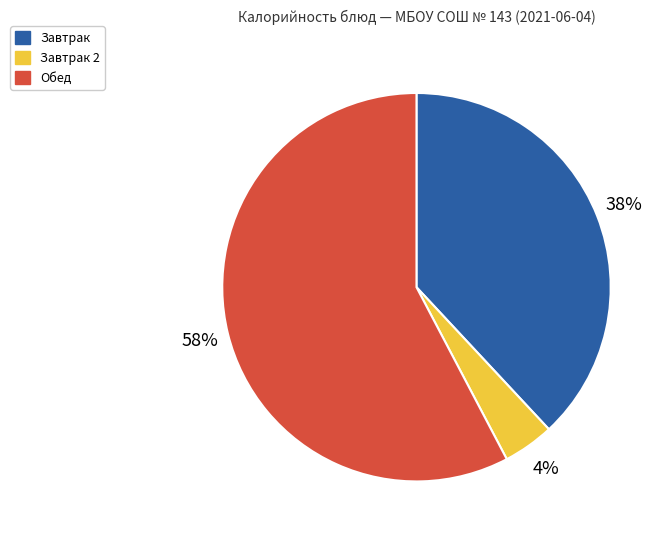

Is it true that Завтрак 2 is 4% of the pie?

True